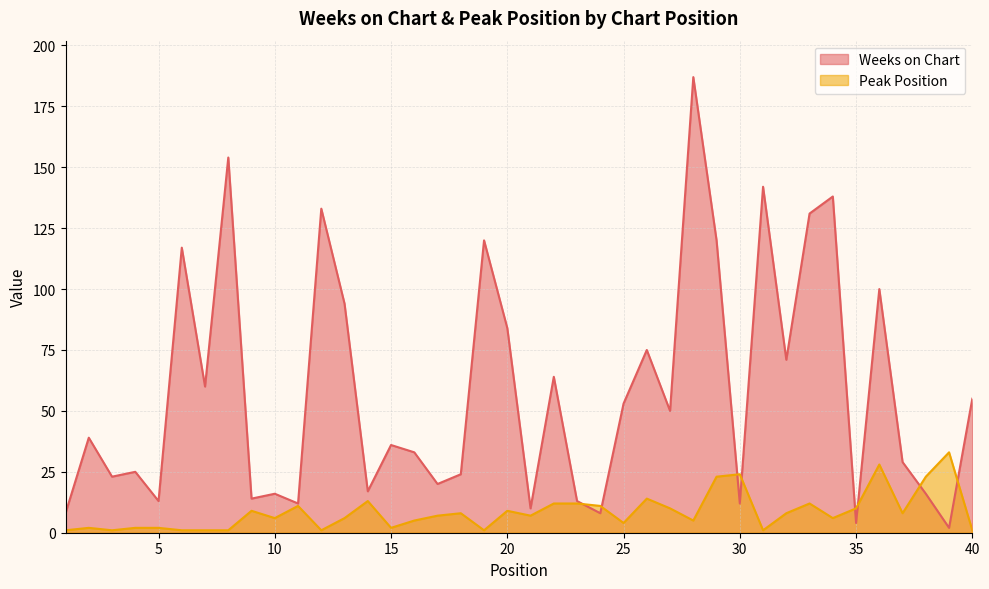

Reading right to left, list all the values displayed in this chart.

Weeks on Chart: 40=55	39=2	38=16	37=29	36=100	35=4	34=138	33=131	32=71	31=142	30=12	29=120	28=187	27=50	26=75	25=53	24=8	23=13	22=64	21=10	20=84	19=120	18=24	17=20	16=33	15=36	14=17	13=94	12=133	11=12	10=16	9=14	8=154	7=60	6=117	5=13	4=25	3=23	2=39	1=8
Peak Position: 40=1	39=33	38=23	37=8	36=28	35=10	34=6	33=12	32=8	31=1	30=24	29=23	28=5	27=10	26=14	25=4	24=11	23=12	22=12	21=7	20=9	19=1	18=8	17=7	16=5	15=2	14=13	13=6	12=1	11=11	10=6	9=9	8=1	7=1	6=1	5=2	4=2	3=1	2=2	1=1